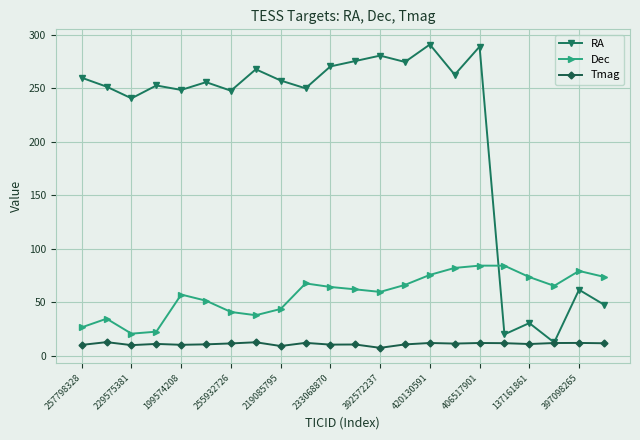

What is the value of the RA point at the 17th from the left?

289.1